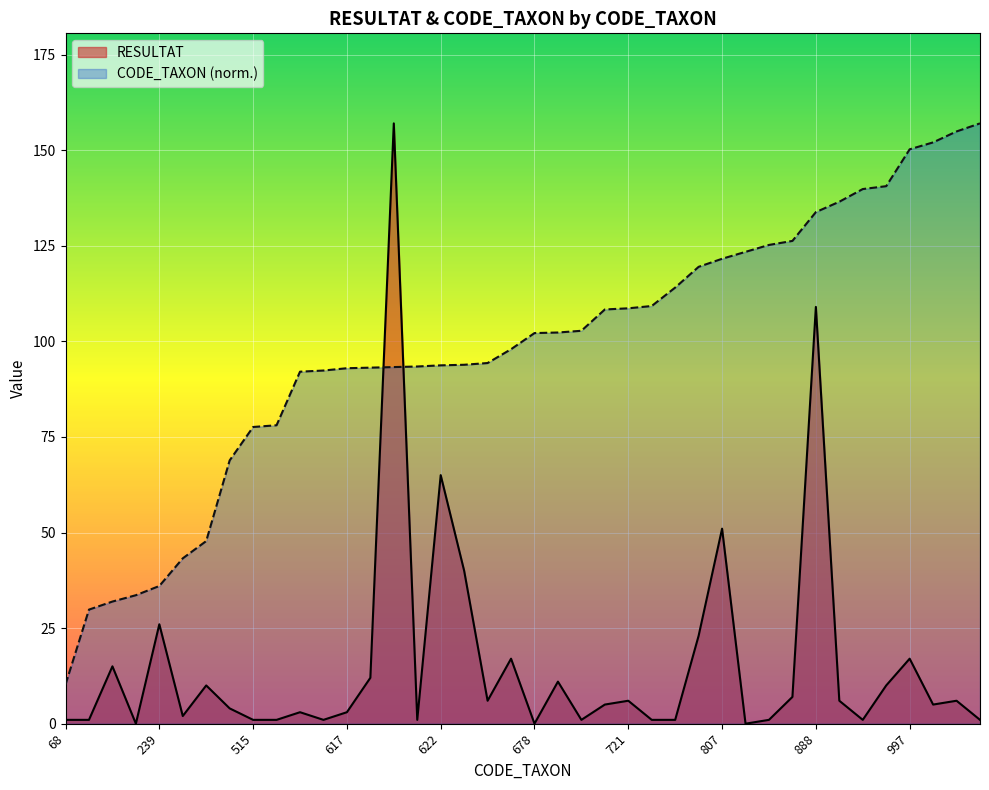

What is the value of the RESULTAT point at the 35th from the left?

1.0